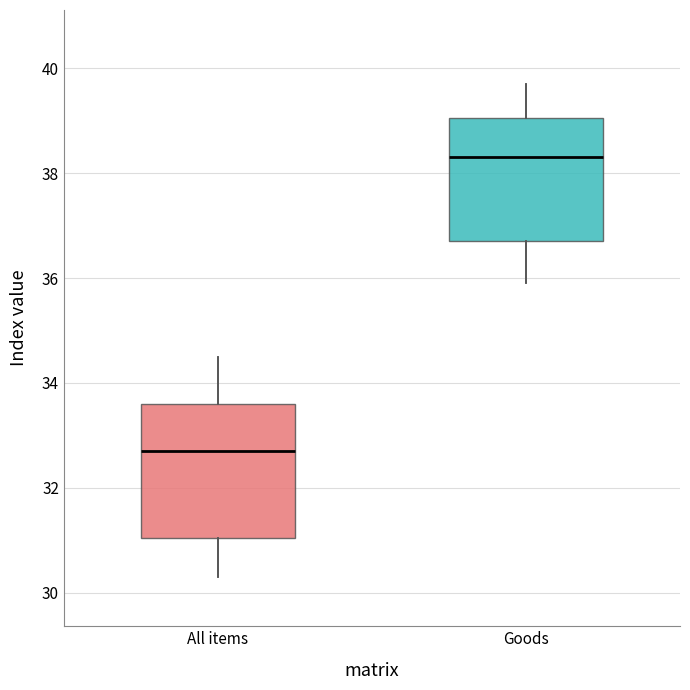

Where is the lower edge of the box for All items on the y-axis? The values are not printed on the chart, so give them approximately, as read against the axis.

31.0